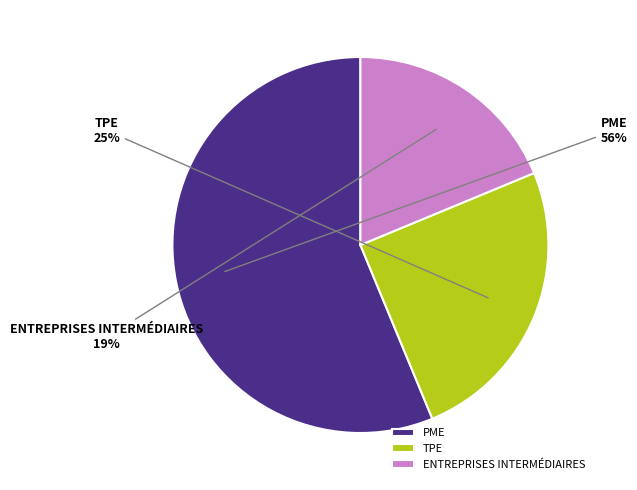

To the nearest percent, what is the average slice percentage?

33%